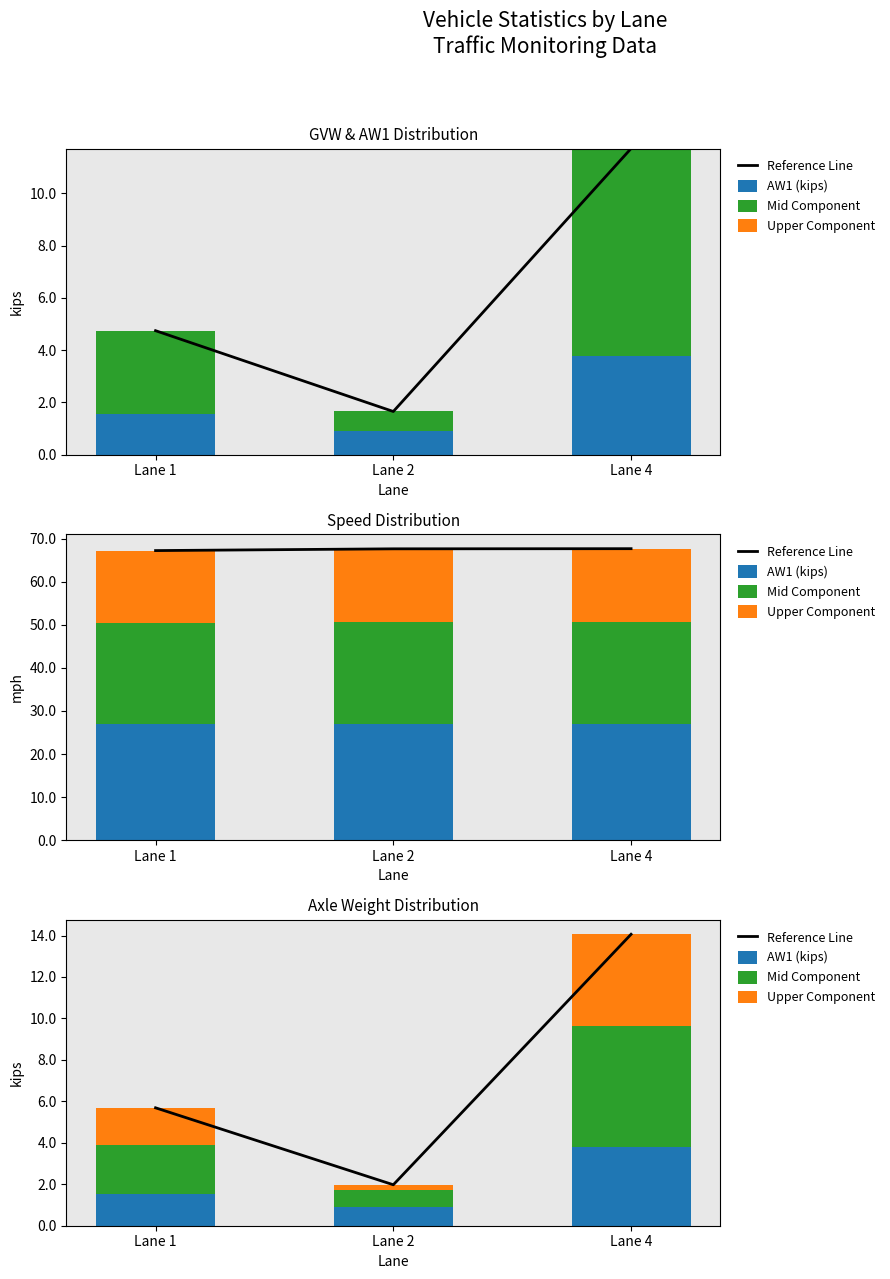

Is it true that Reference Line equals 0.7 at Lane 2?

False